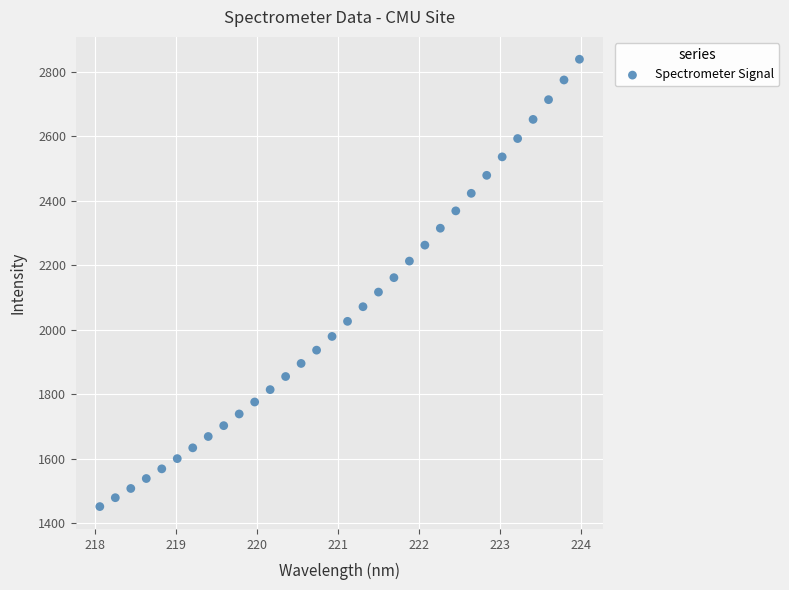

What is the range of X values (max minus min)?

5.9